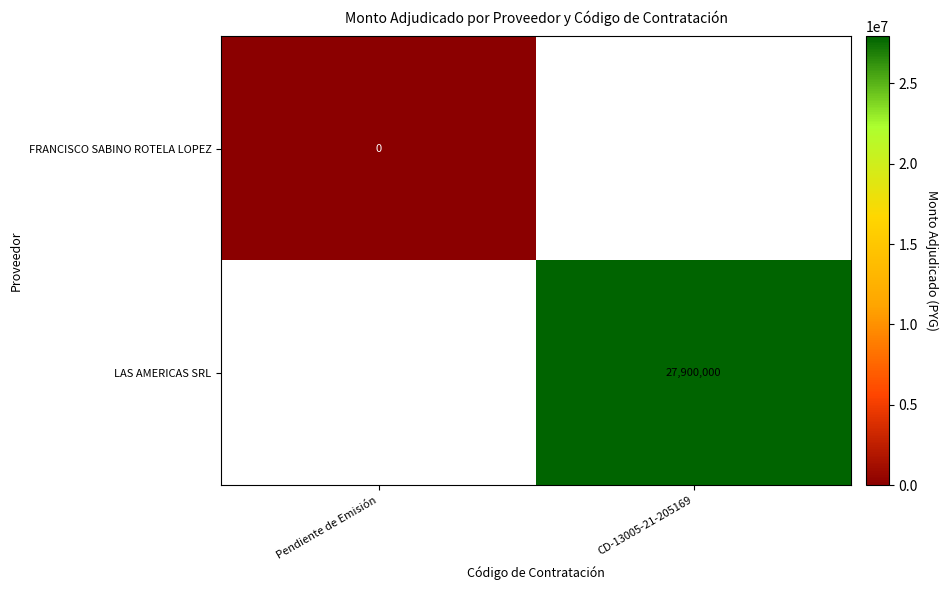

How many series are shown in this chart?

2